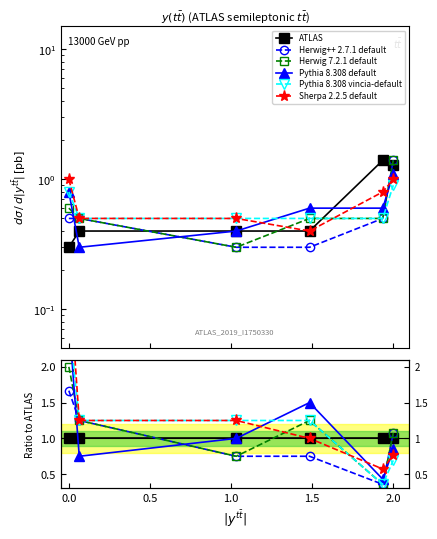

At how many categories does at least one series exceed 2?

1